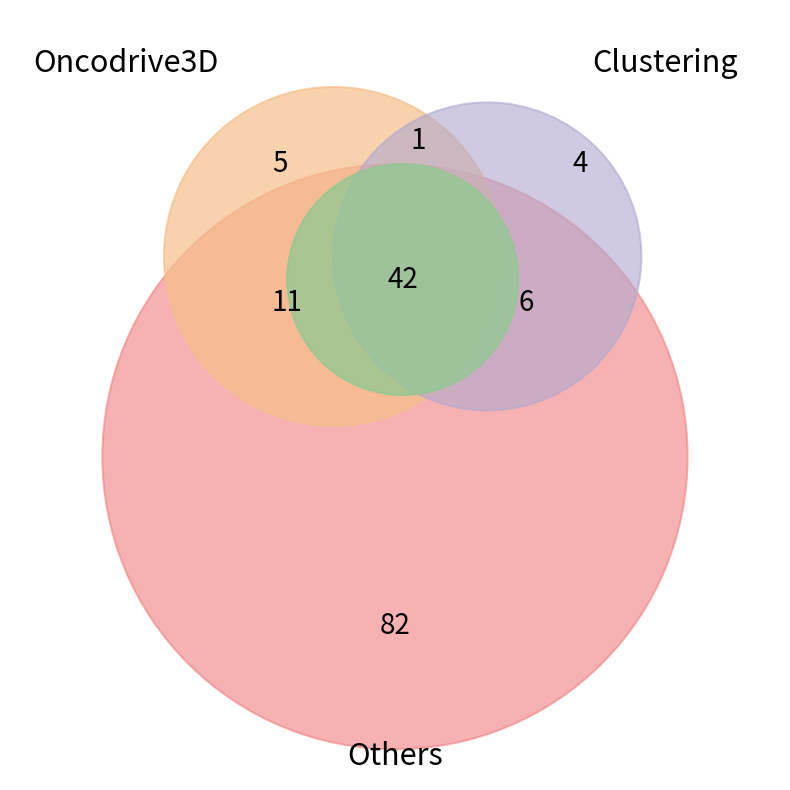

What percentage is the 7 slice, to the nearest percent?

4%